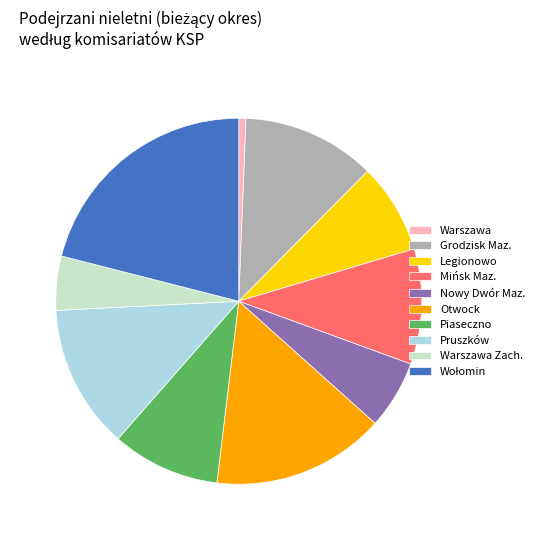

Does any single category account for the majority?

No